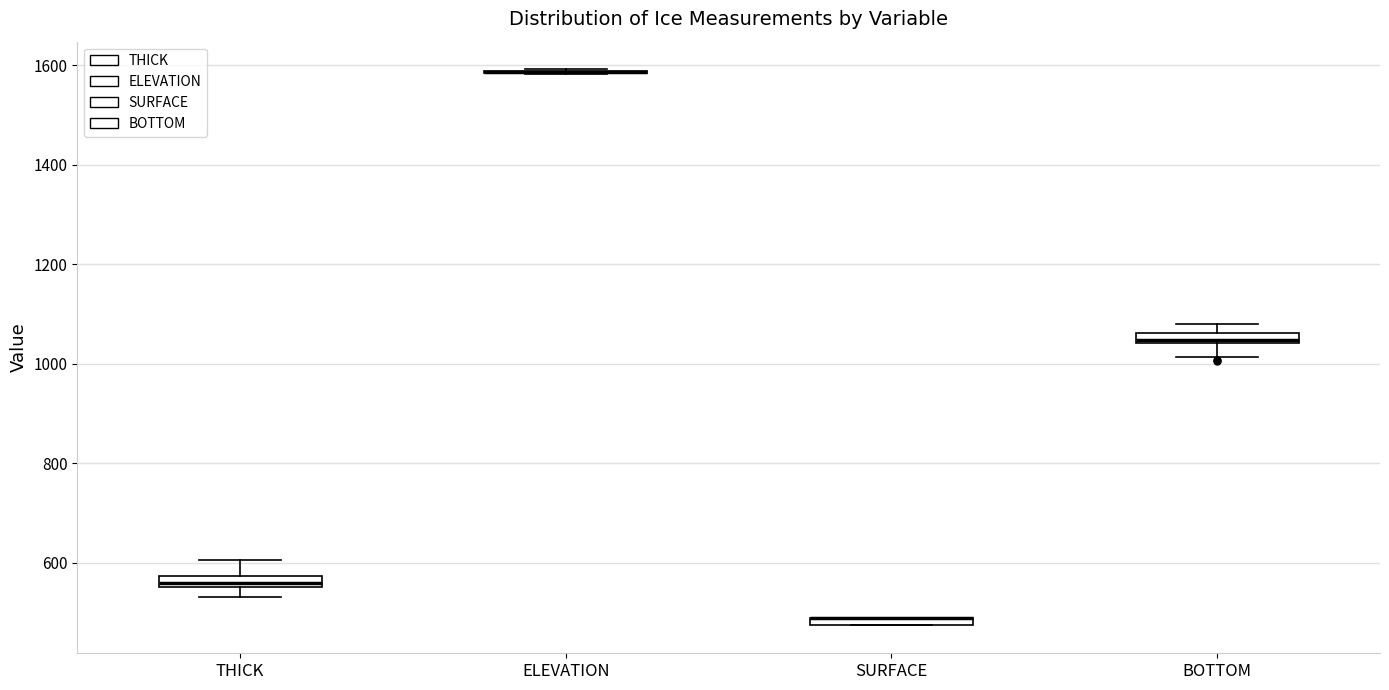

Where is the upper edge of the box for BOTTOM on the y-axis? The values are not printed on the chart, so give them approximately, as read against the axis.

1060